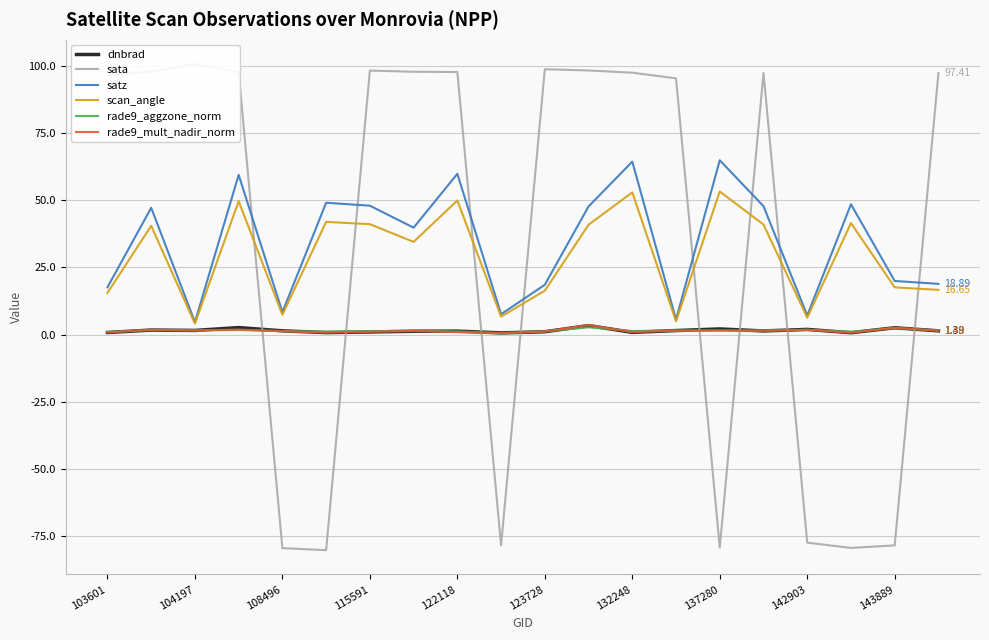

What are all the series names shown in the legend?

dnbrad, sata, satz, scan_angle, rade9_aggzone_norm, rade9_mult_nadir_norm